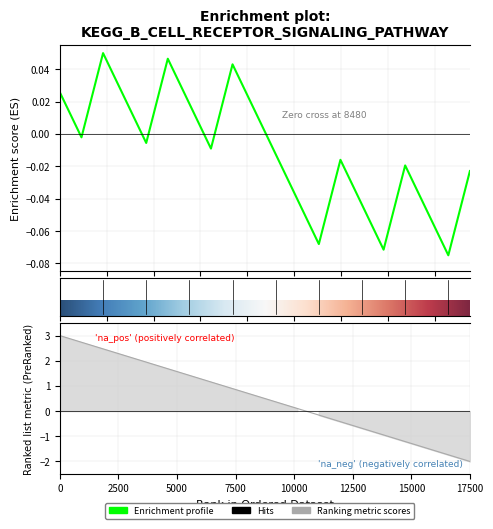

What is the minimum value shown in the chart?

-2.0